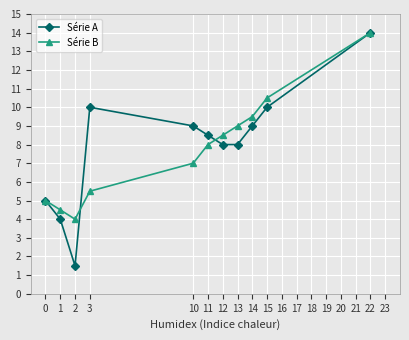

How many values in the Série B series are below 8?

5